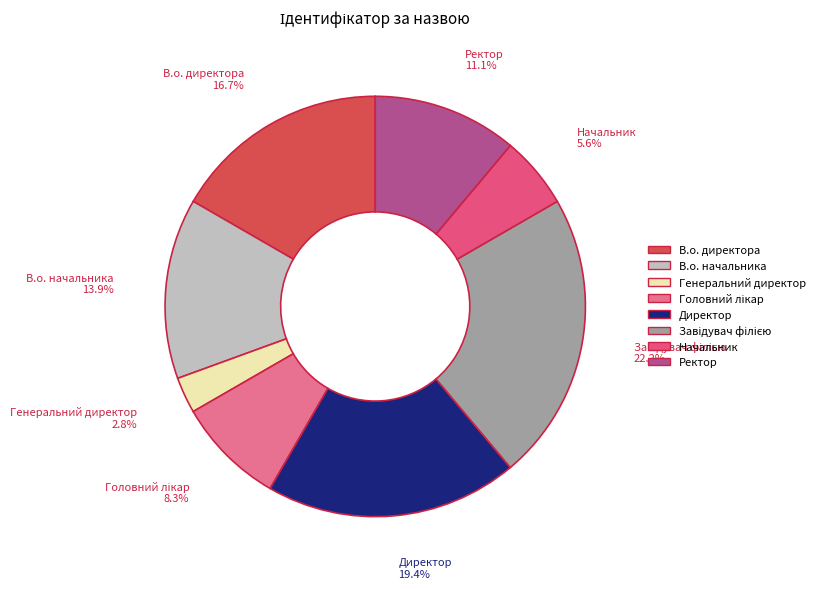

Is there any slice that represents more than half of the pie?

No